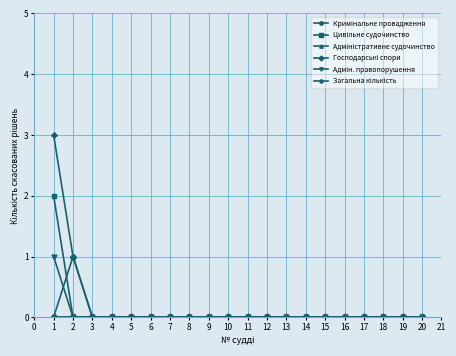

Is this an area chart (filled region under the line)?

No